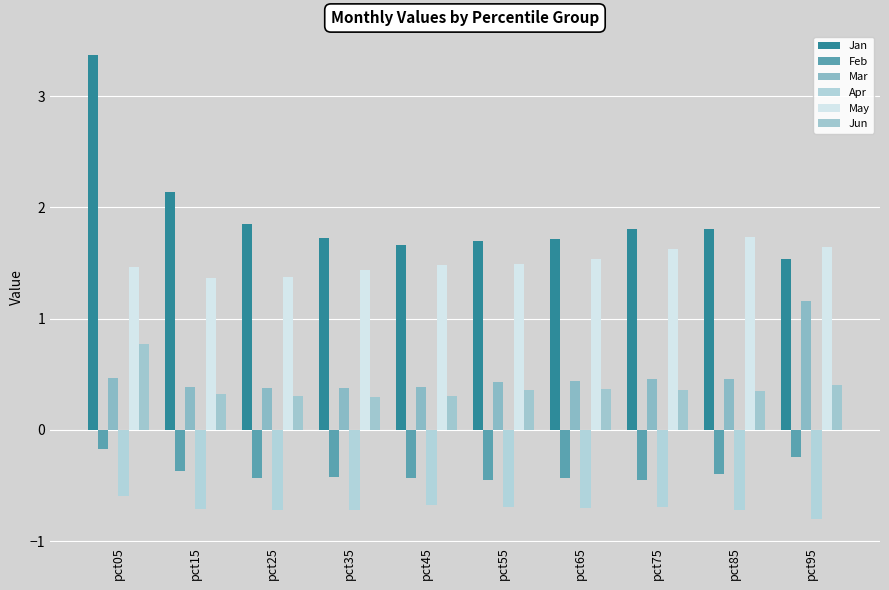

What is the difference between the Feb values at pct15 and pct95?

0.1